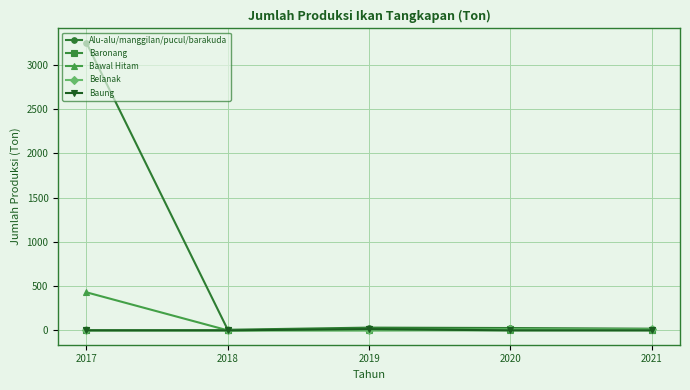

Which series has the largest total across all categories?

Alu-alu/manggilan/pucul/barakuda